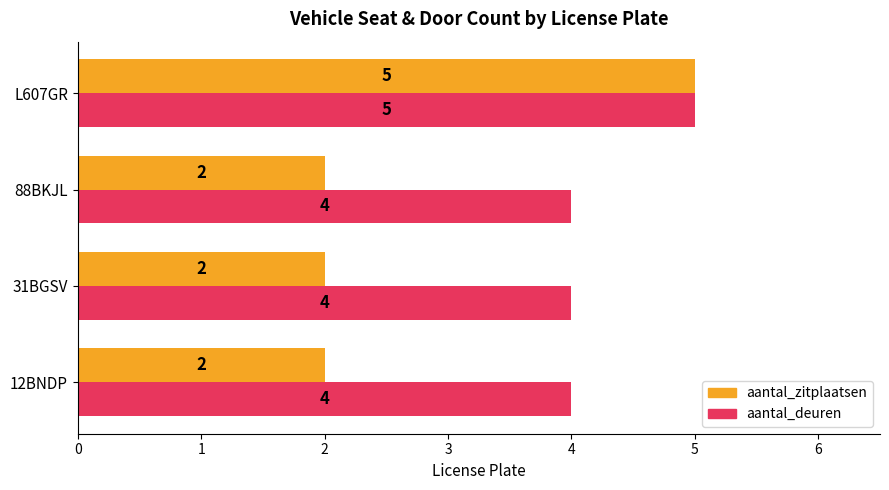

Between 88BKJL and L607GR, which series saw the biggest shift?

aantal_zitplaatsen